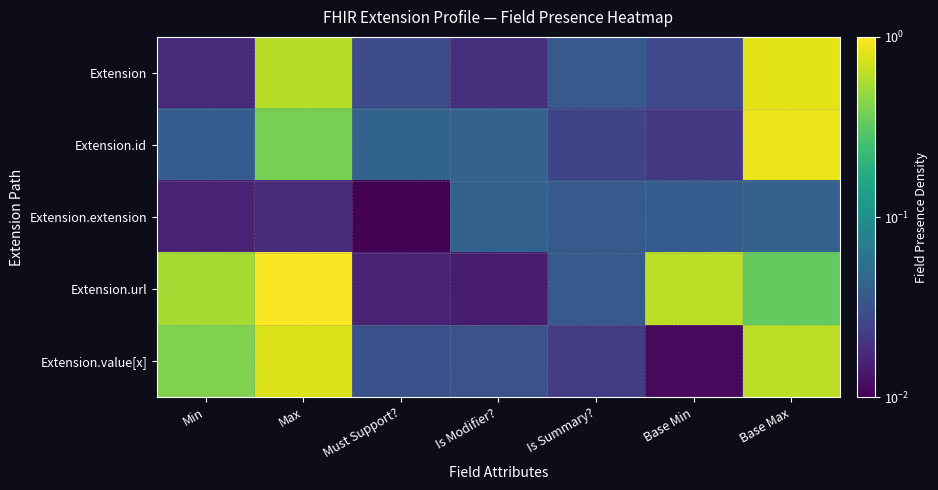

Between Max and Base Max, which is larger?

Base Max